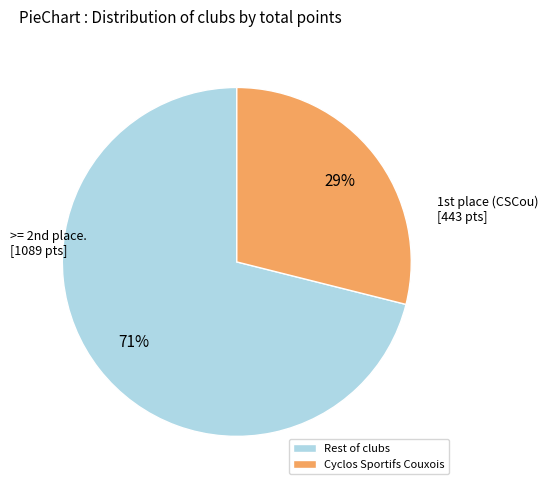

Between Rest of clubs and Cyclos Sportifs Couxois, which is larger?

Rest of clubs